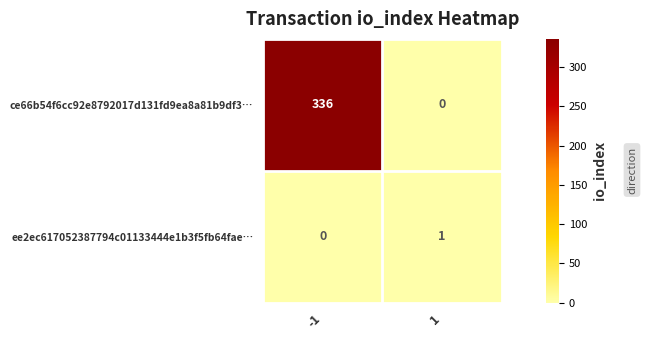

What is the difference between the highest and lowest values at -1?

336